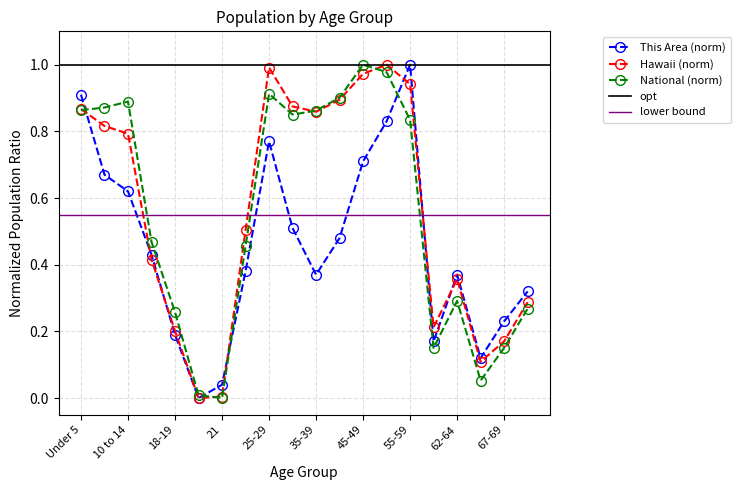

List the series in order of their peak value, highest first.

This Area, Hawaii, National